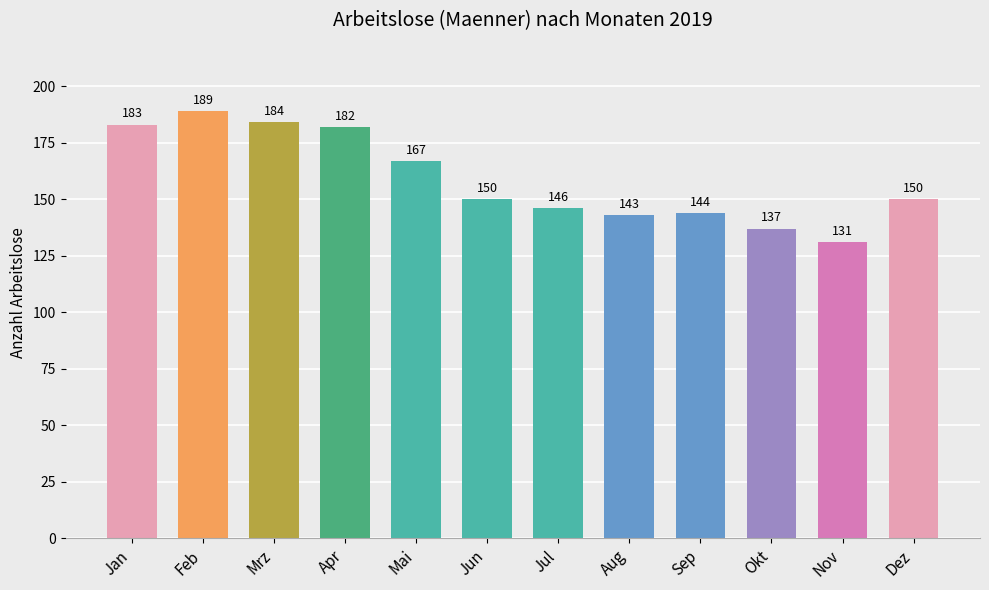

What is the ratio of the value at Nov to the value at Aug?

0.9